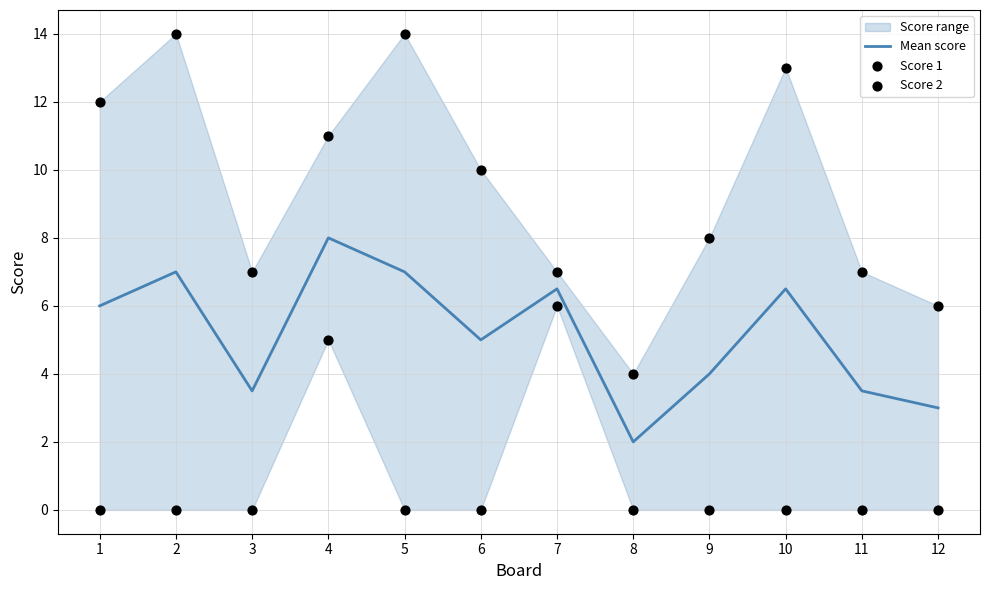

What is the total value across all series at 1?

18.0